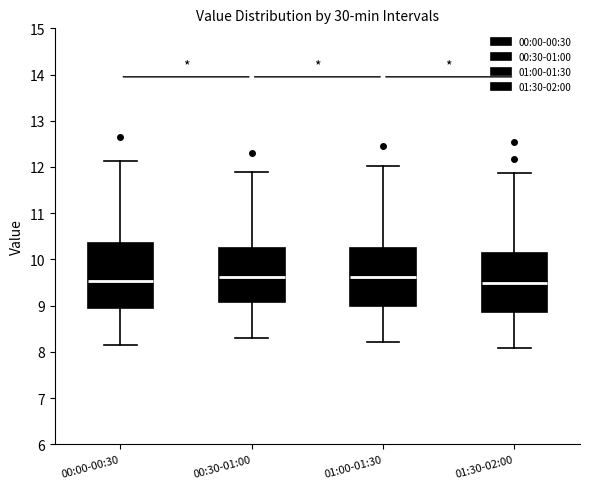

Reading left to right, transcribe this box plot: for each box, give where its median line is, the range the box spans, and where its two whiskers end, as read against the y-axis. The values are not printed on the chart, so give them approximately, as read against the axis.

00:00-00:30: median 9.5, box 8.9 to 10.4, whiskers 8.2 to 12.1
00:30-01:00: median 9.6, box 9.1 to 10.2, whiskers 8.3 to 11.9
01:00-01:30: median 9.6, box 9.0 to 10.3, whiskers 8.2 to 12.0
01:30-02:00: median 9.5, box 8.9 to 10.1, whiskers 8.1 to 11.9